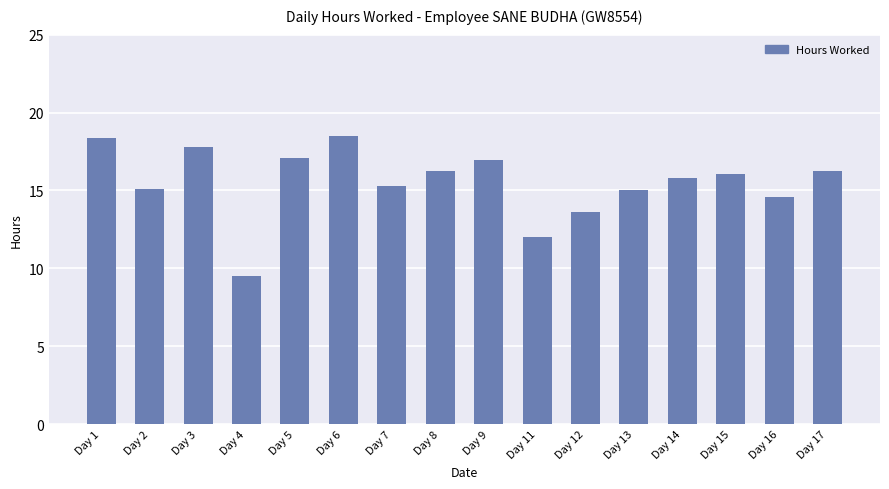

What value does the data have at Day 8?

16.3